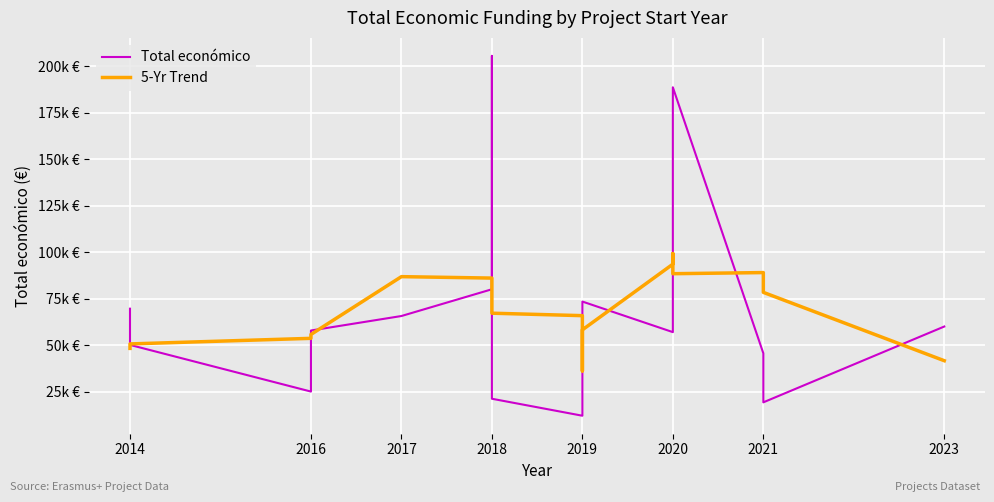

How many intersections are there between Total económico and 5-Yr Trend?

10